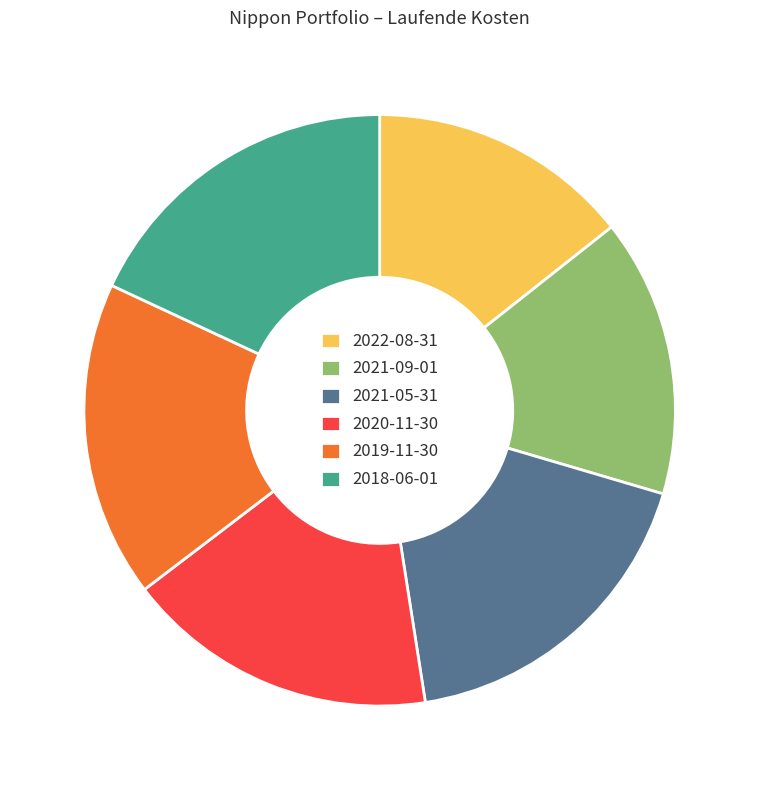

Is it true that 2020-11-30 is 17% of the pie?

True